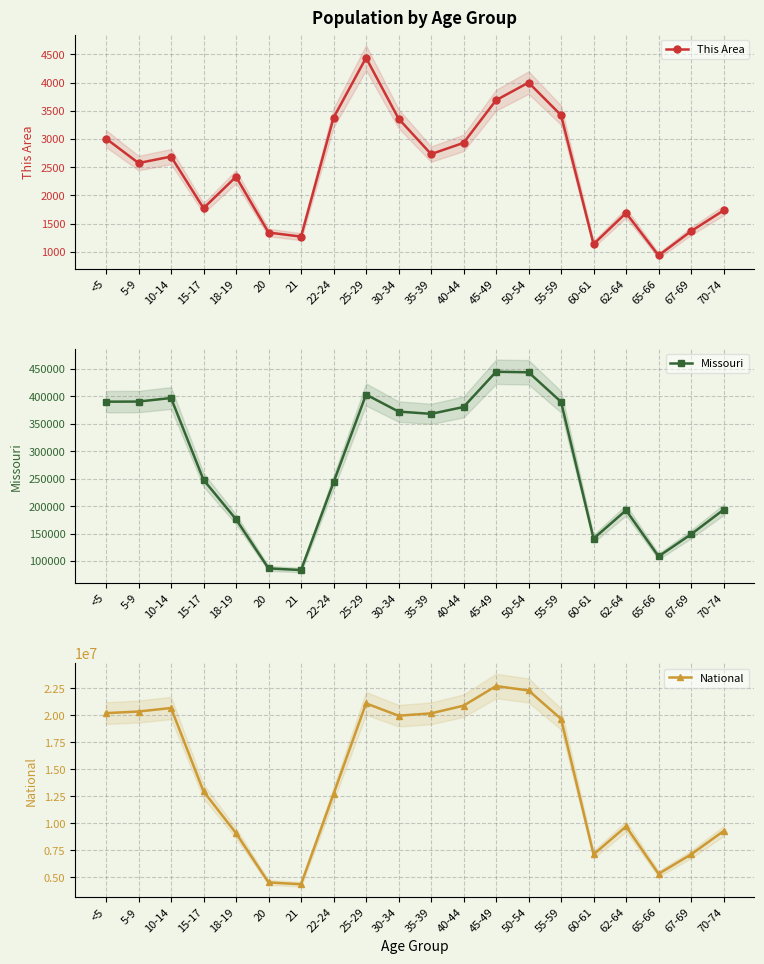

Reading left to right, transcribe all the data shown in this chart.

This Area: <5=3007	5-9=2573	10-14=2688	15-17=1772	18-19=2330	20=1340	21=1268	22-24=3377	25-29=4440	30-34=3361	35-39=2732	40-44=2931	45-49=3688	50-54=4001	55-59=3422	60-61=1134	62-64=1687	65-66=933	67-69=1364	70-74=1732
Missouri: <5=390237	5-9=390463	10-14=396925	15-17=247811	18-19=175975	20=86528	21=83511	22-24=243250	25-29=403239	30-34=372228	35-39=368070	40-44=380546	45-49=444766	50-54=443806	55-59=389985	60-61=140830	62-64=192463	65-66=108394	67-69=148659	70-74=193437
National: <5=20201362	5-9=20348657	10-14=20677194	15-17=12954254	18-19=9086089	20=4519129	21=4354294	22-24=12712576	25-29=21101849	30-34=19962099	35-39=20179642	40-44=20890964	45-49=22708591	50-54=22298125	55-59=19664805	60-61=7113727	62-64=9704197	65-66=5319902	67-69=7115361	70-74=9278166